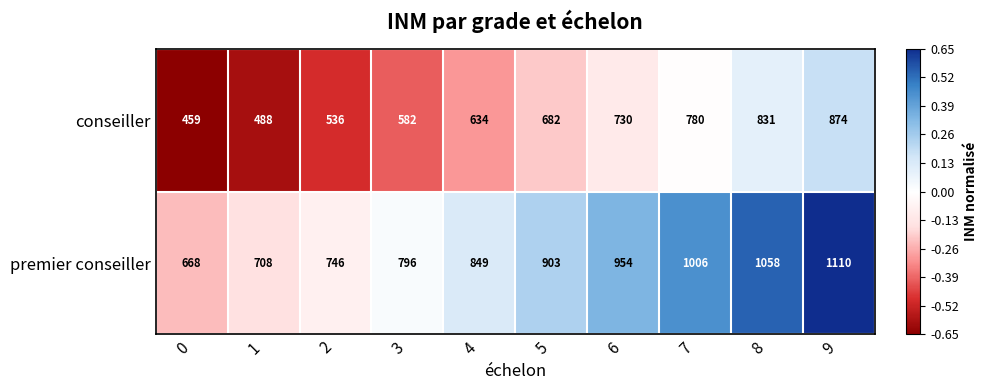

List the series in order of their overall mean, highest first.

premier conseiller, conseiller